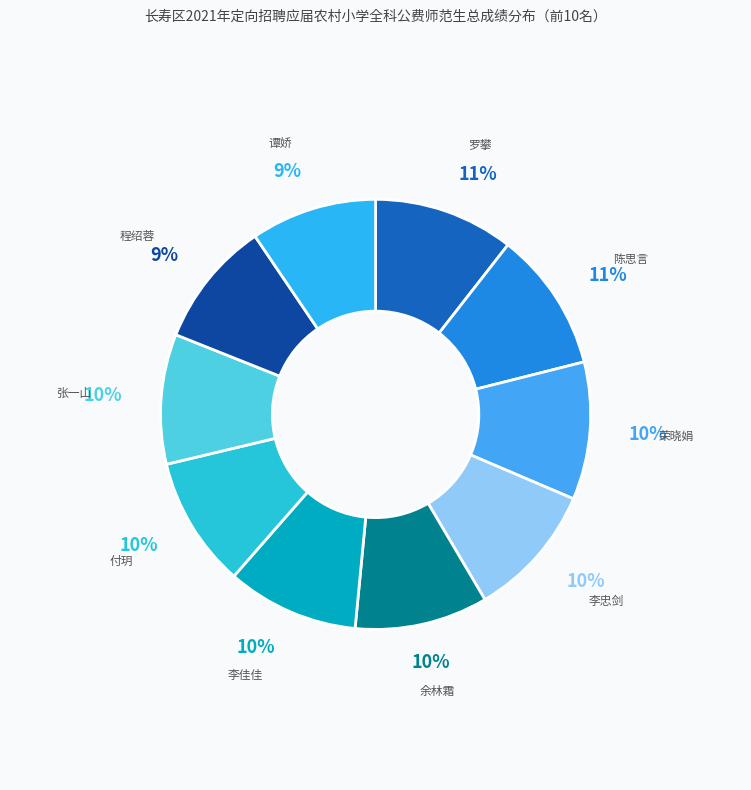

Which has a higher value, 张一山 or 陈思言?

陈思言